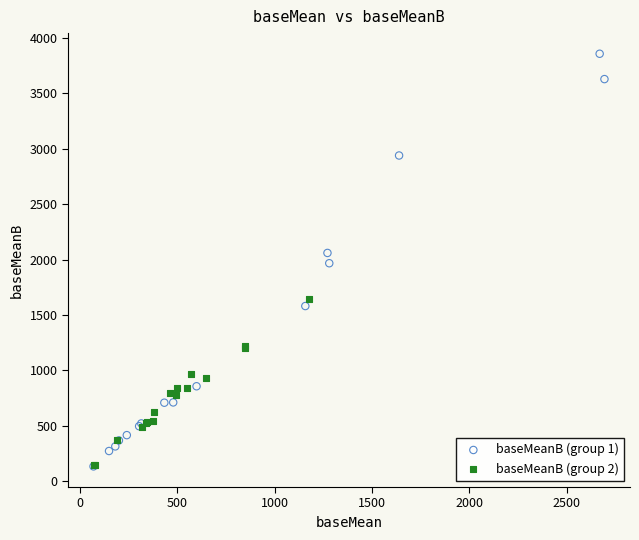

Which series has the largest Y range (max minus min)?

baseMeanB (group 1)